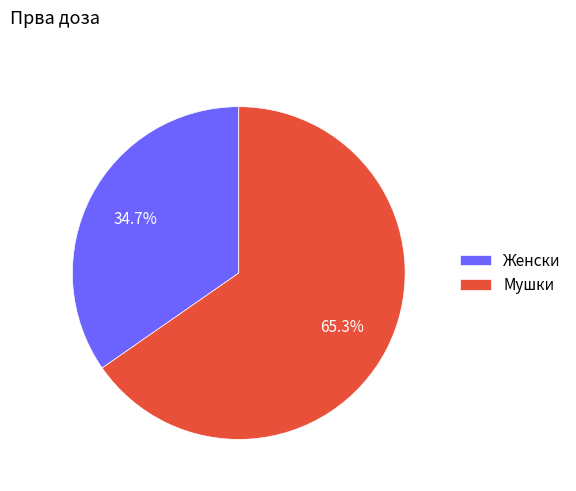

Which slice is the largest?

Мушки